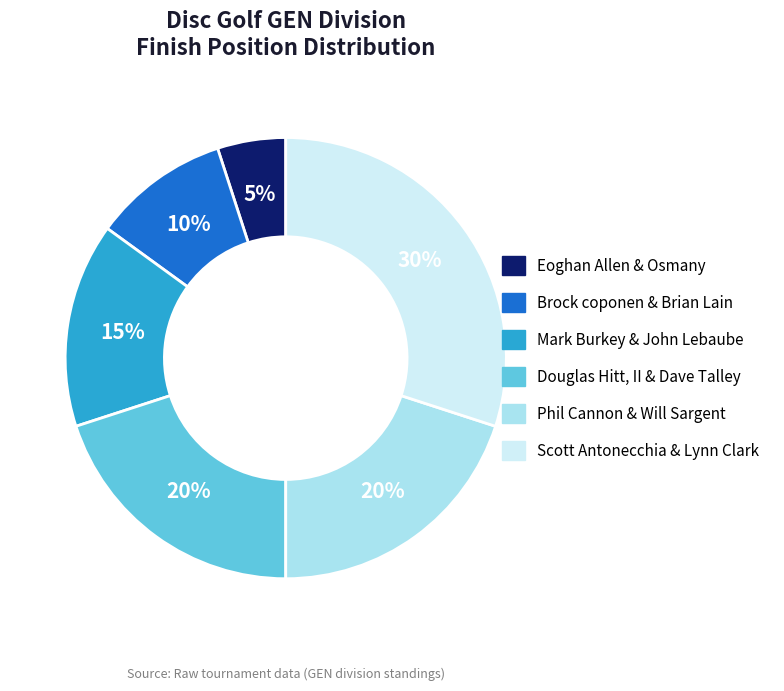

How many segments does this pie chart have?

6